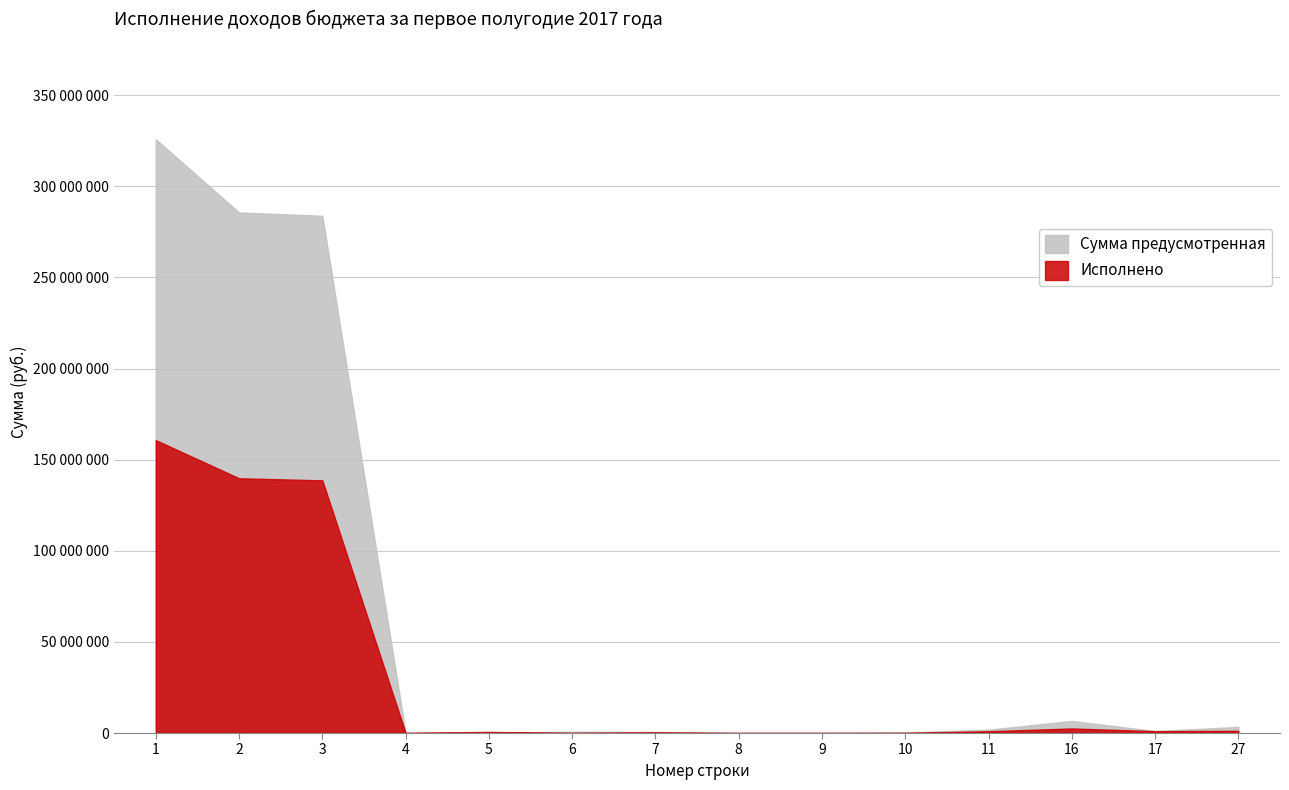

What is the difference between the highest and lowest values at 9?

961.4